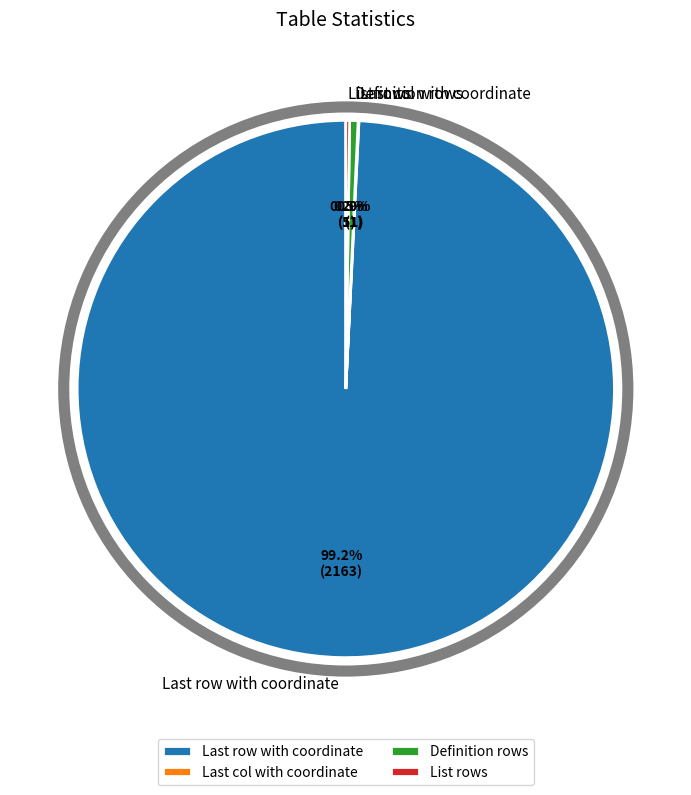

To the nearest percent, what is the average slice percentage?

25%